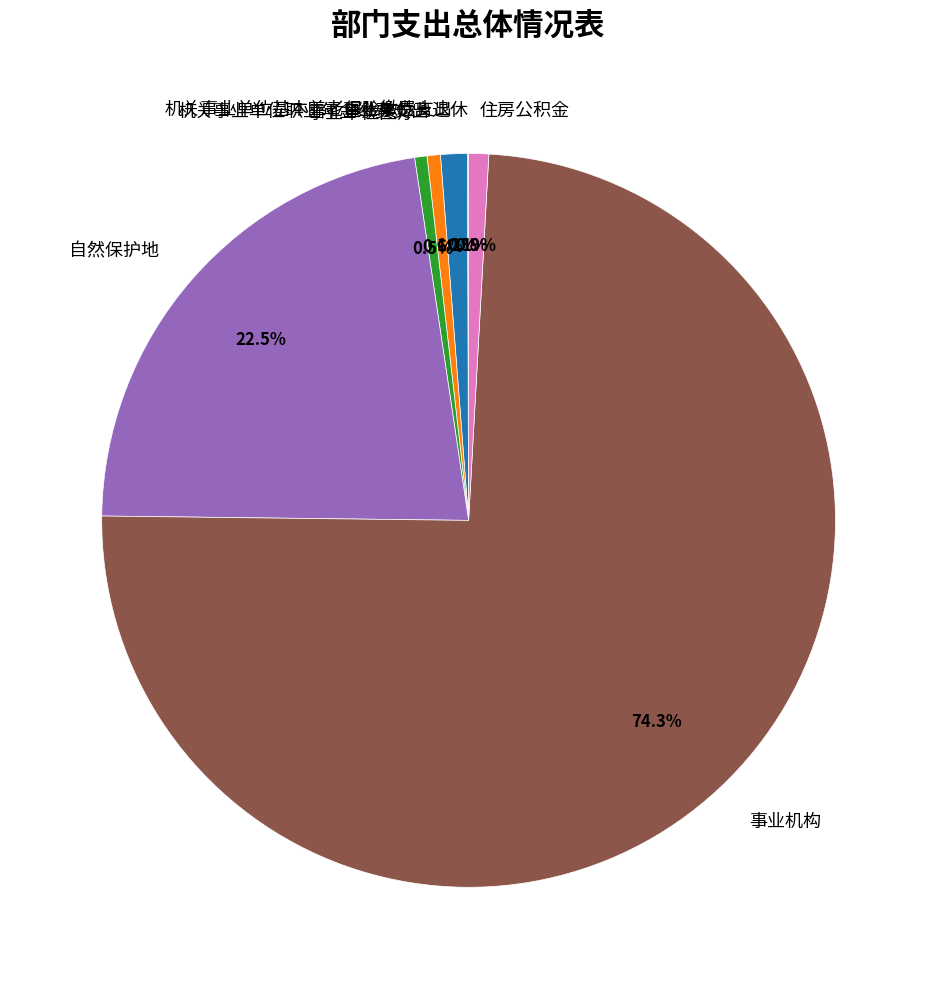

Between 事业单位医疗 and 自然保护地, which is larger?

自然保护地